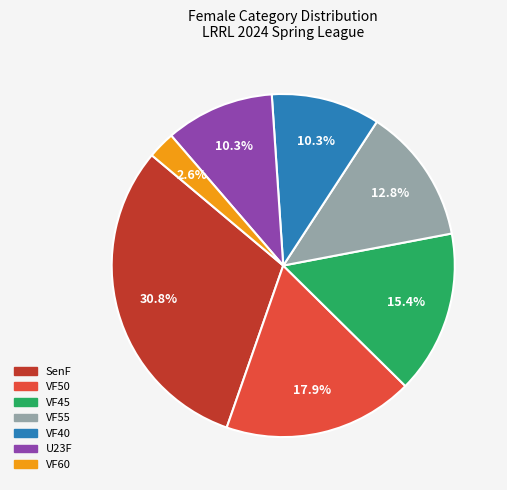

How many slices are in this pie chart?

7